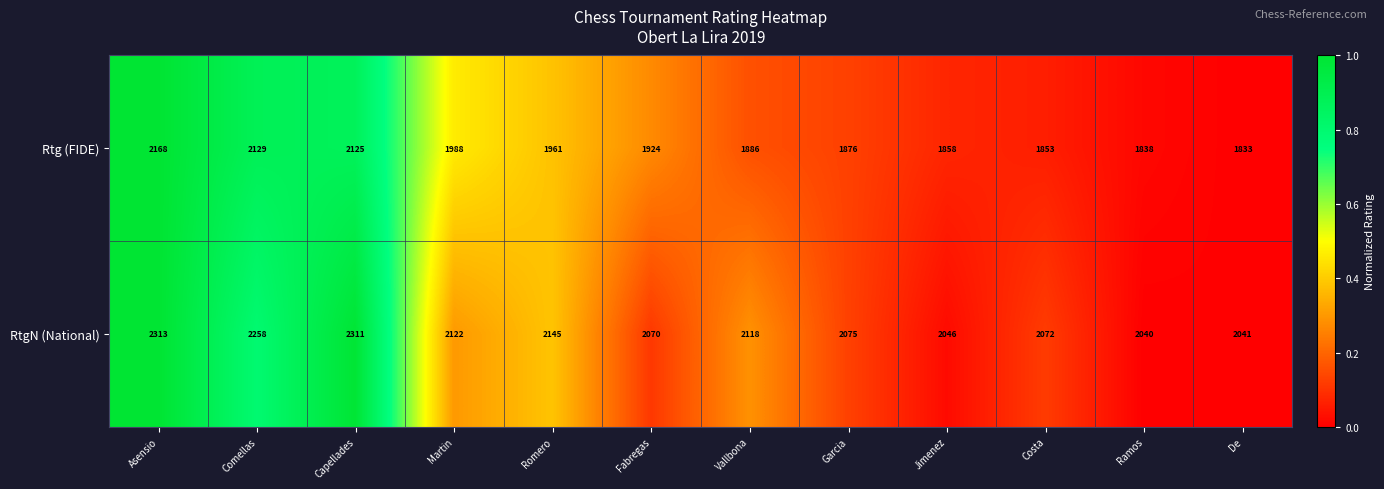

Which label corresponds to the largest value in the chart?

Asensio